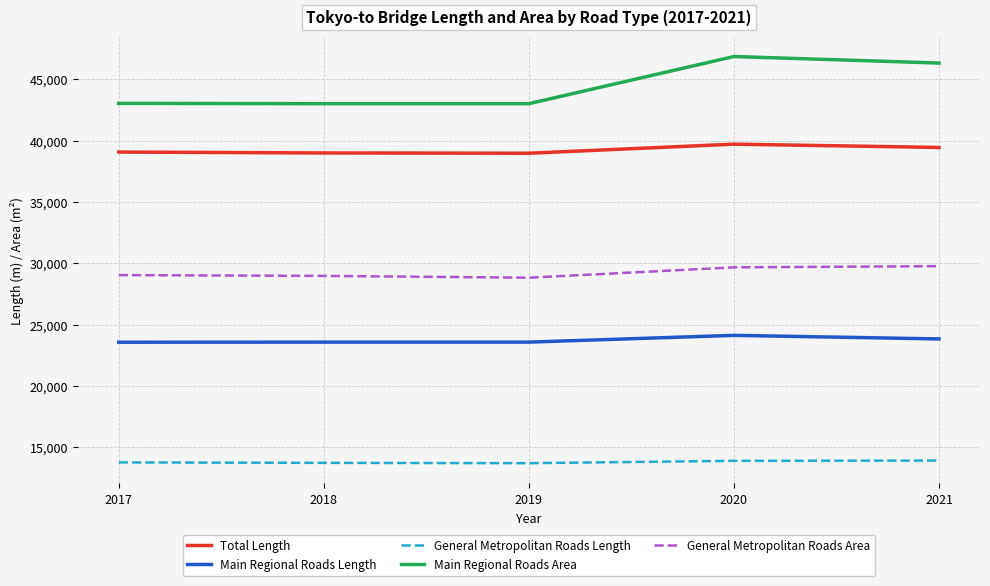

True or false: Main Regional Roads Length and Total Length intersect in this chart.

False